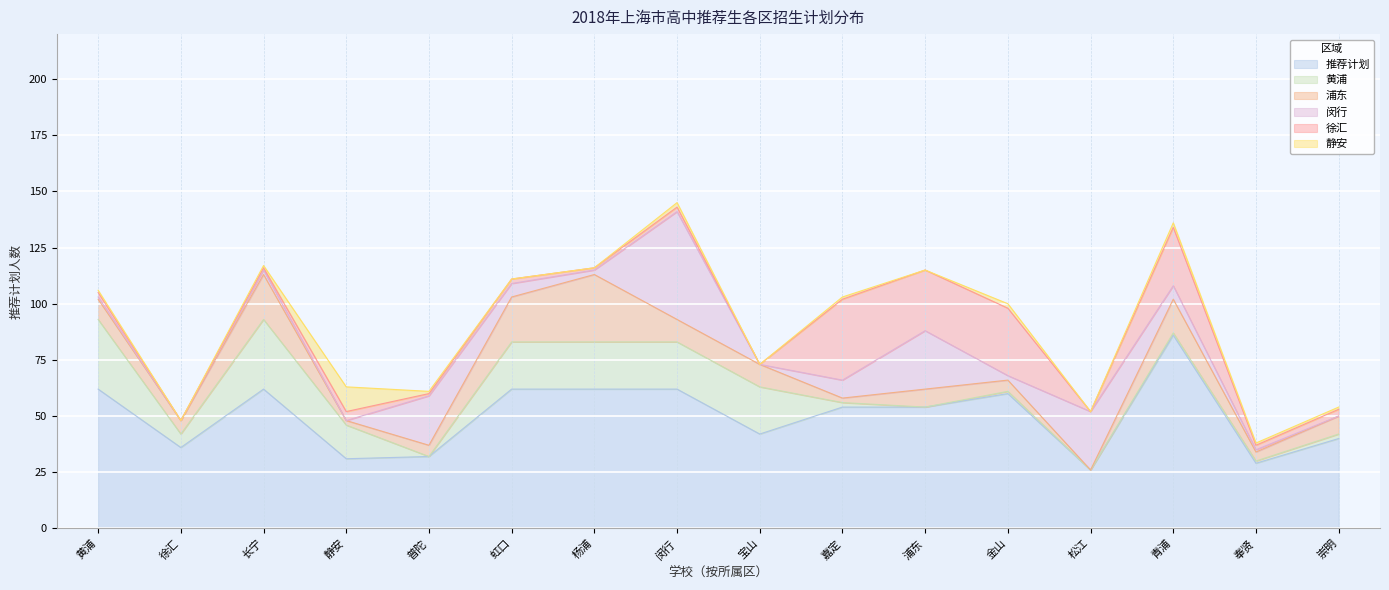

What are all the series names shown in the legend?

推荐计划, 黄浦, 浦东, 闵行, 徐汇, 静安